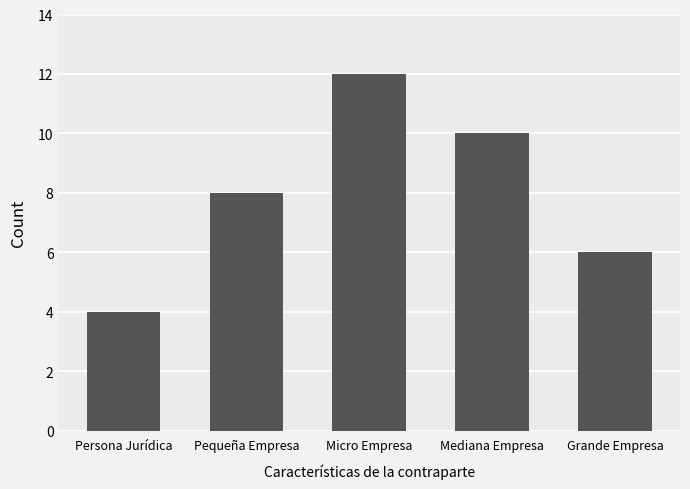

How many data points are less than 8?

2